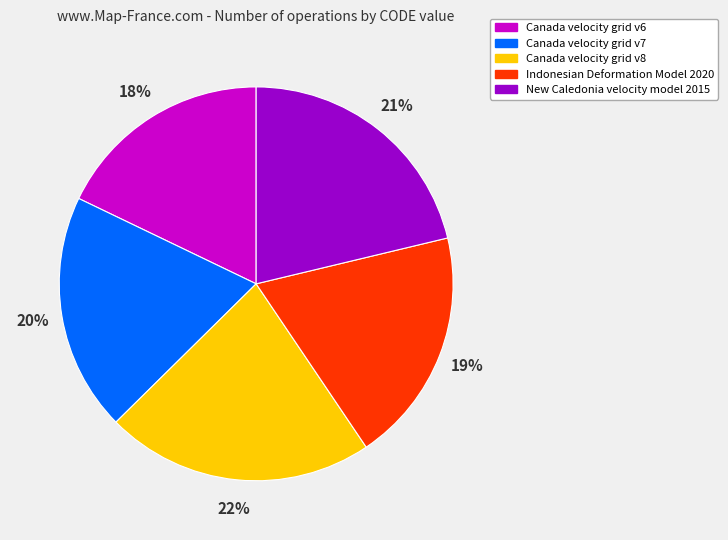

Which category has the smallest portion of the pie?

Canada velocity grid v6